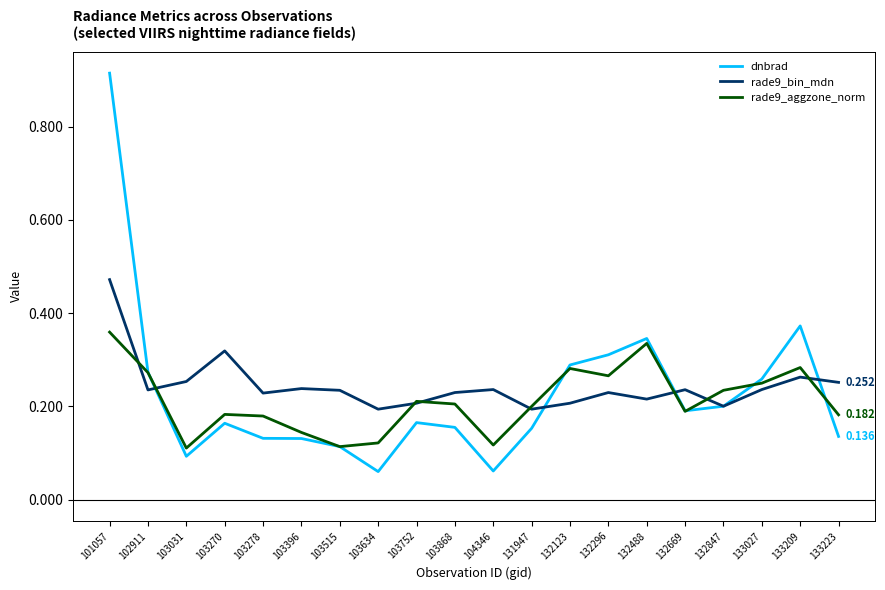

Which series has the widest spread of values?

dnbrad